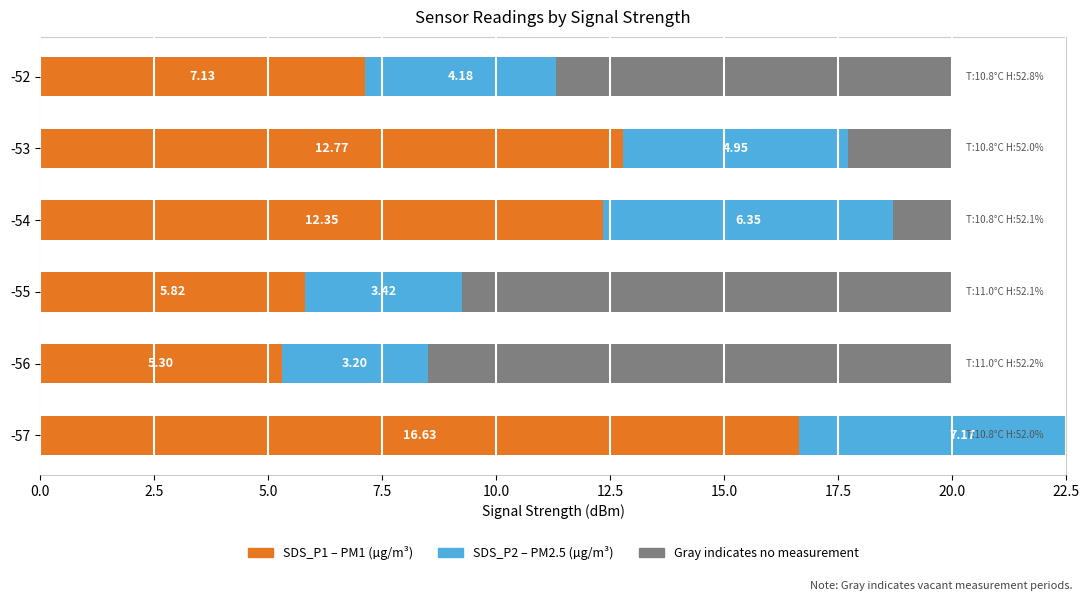

The SDS_P1 (PM1) series shows 5.8 at -55. True or false?

True